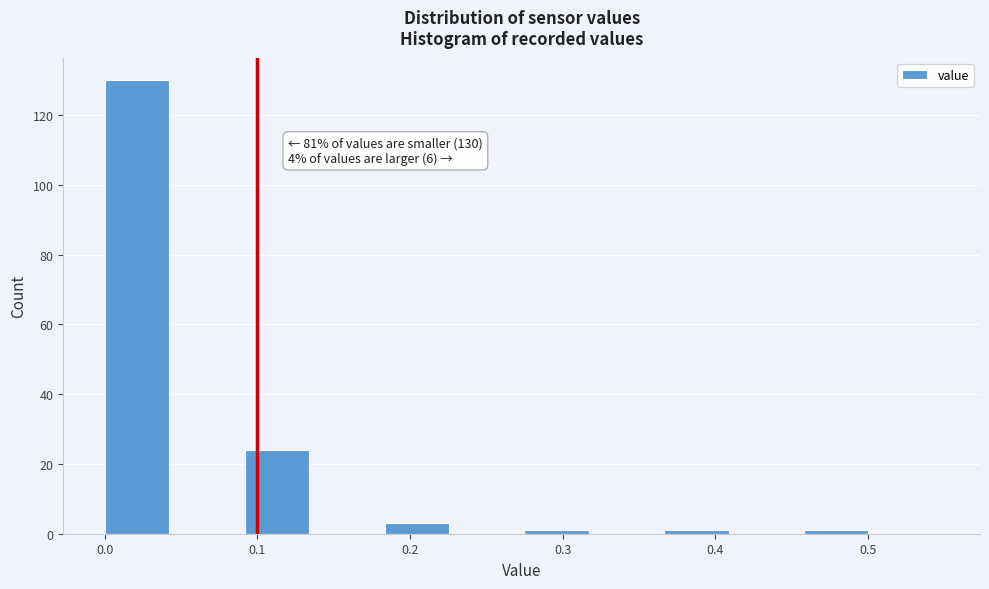

Over which range of the x-axis is the bar tallest?

0.00 to 0.05